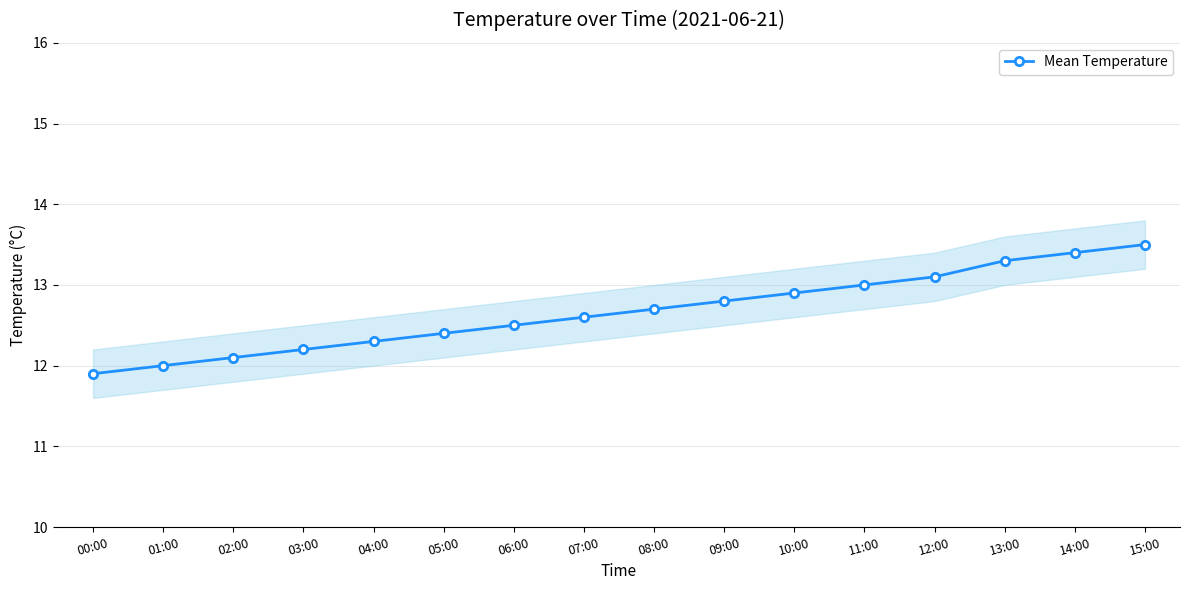

Where does the data first go above 12?

02:00